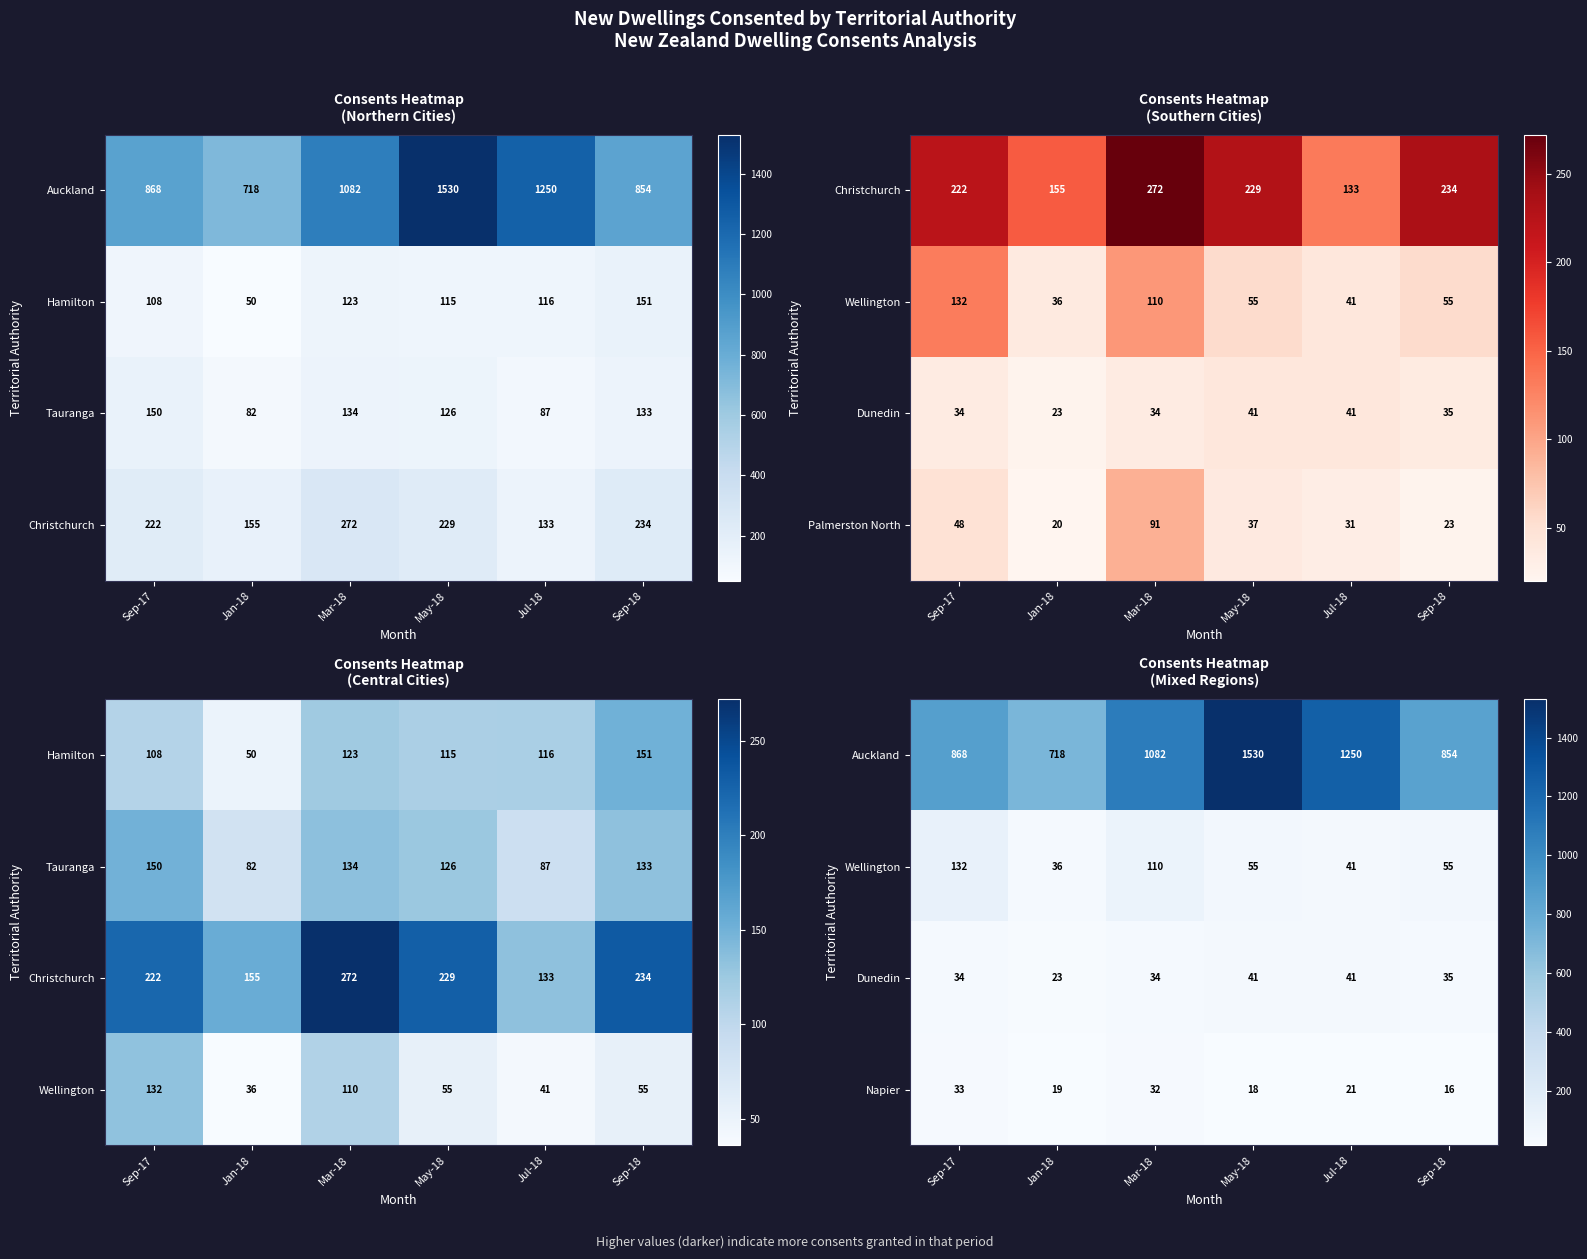

How many categories are shown in the chart?

6